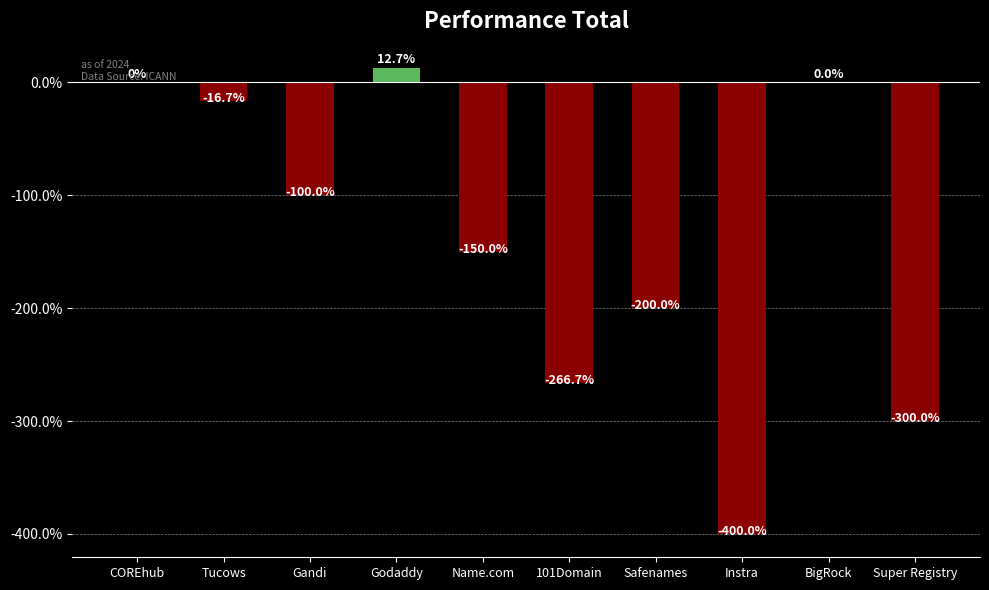

Is it true that the value at BigRock is 260.8?

False